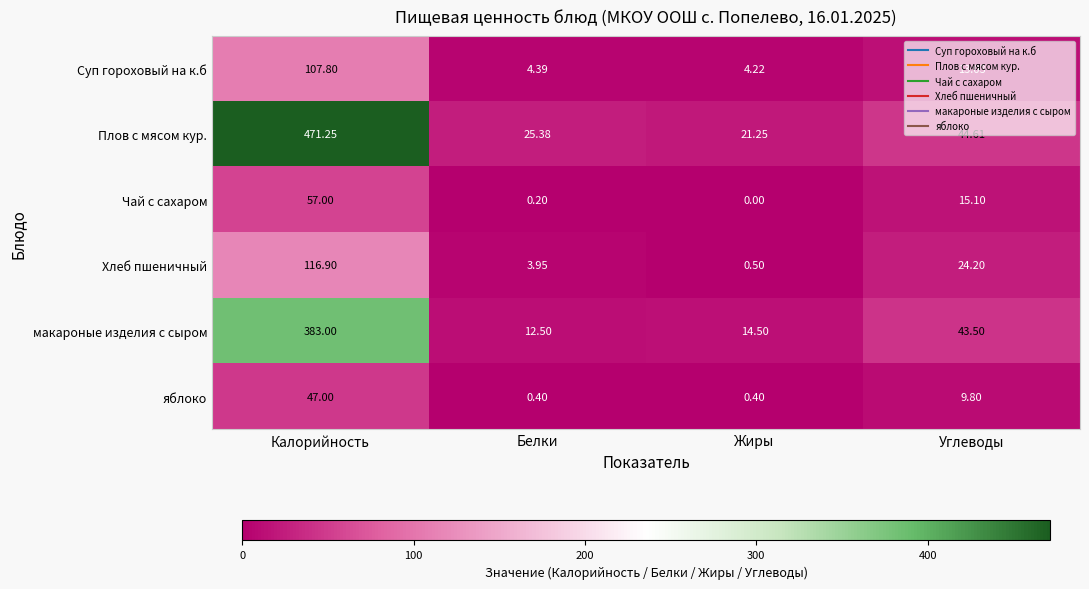

Which category has the lowest value in the Хлеб пшеничный series?

Жиры